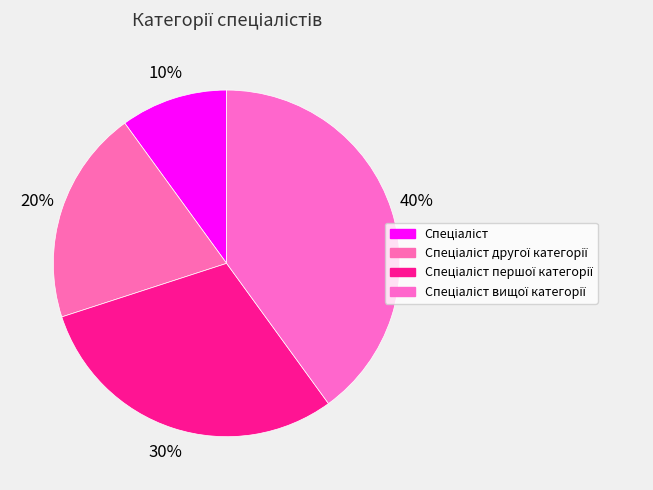

Count the number of slices in the pie.

4